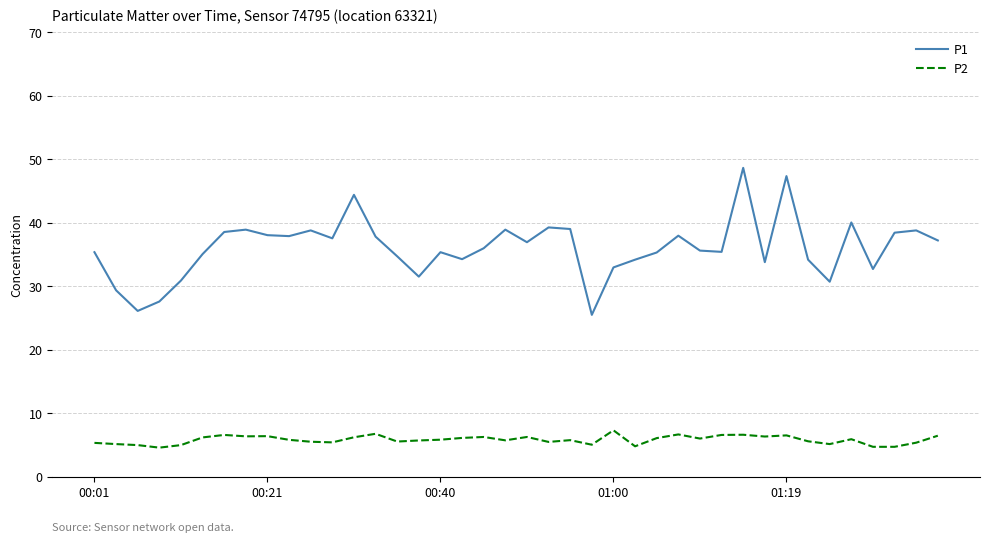

Which series has the widest spread of values?

P1